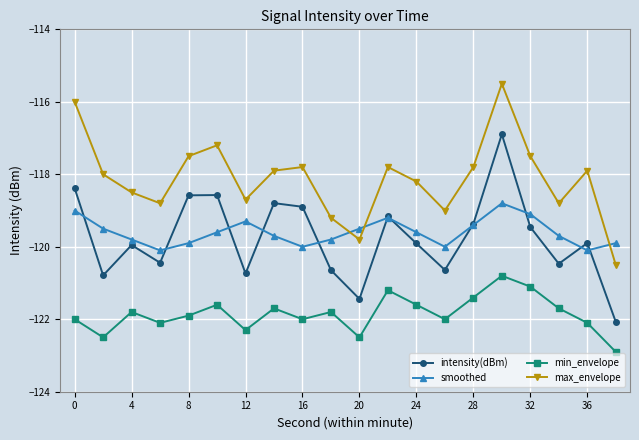

What is the value of the smoothed point at the 18th from the left?

-119.7